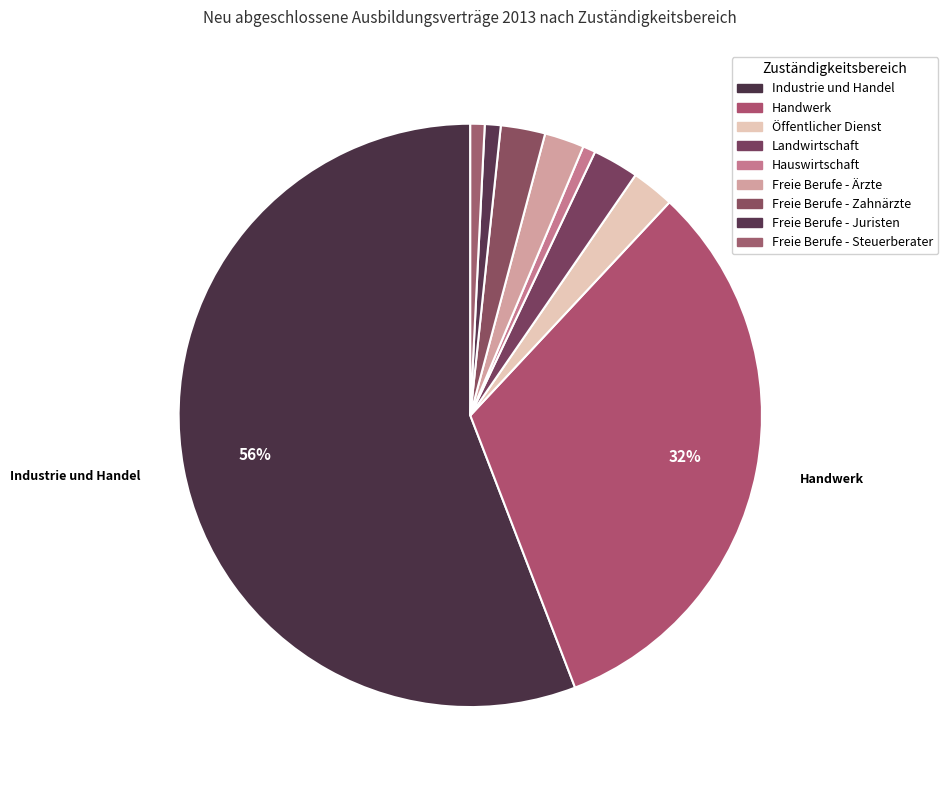

True or false: Industrie und Handel accounts for 42% of the total.

False